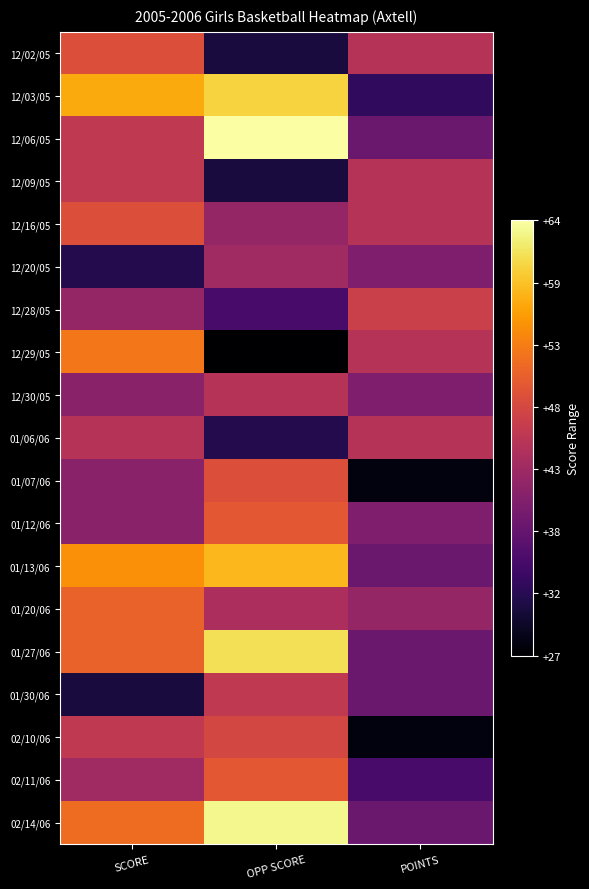

Reading left to right, transcribe all the data shown in this chart.

12/02/05: SCORE=49	OPP SCORE=31	POINTS=45
12/03/05: SCORE=57	OPP SCORE=60	POINTS=33
12/06/05: SCORE=46	OPP SCORE=64	POINTS=38
12/09/05: SCORE=46	OPP SCORE=31	POINTS=45
12/16/05: SCORE=49	OPP SCORE=42	POINTS=45
12/20/05: SCORE=32	OPP SCORE=43	POINTS=40
12/28/05: SCORE=42	OPP SCORE=35	POINTS=47
12/29/05: SCORE=53	OPP SCORE=27	POINTS=45
12/30/05: SCORE=41	OPP SCORE=45	POINTS=40
01/06/06: SCORE=45	OPP SCORE=32	POINTS=45
01/07/06: SCORE=41	OPP SCORE=49	POINTS=28
01/12/06: SCORE=41	OPP SCORE=50	POINTS=40
01/13/06: SCORE=55	OPP SCORE=58	POINTS=38
01/20/06: SCORE=51	OPP SCORE=44	POINTS=42
01/27/06: SCORE=51	OPP SCORE=61	POINTS=38
01/30/06: SCORE=31	OPP SCORE=46	POINTS=38
02/10/06: SCORE=46	OPP SCORE=48	POINTS=28
02/11/06: SCORE=43	OPP SCORE=50	POINTS=35
02/14/06: SCORE=52	OPP SCORE=63	POINTS=38